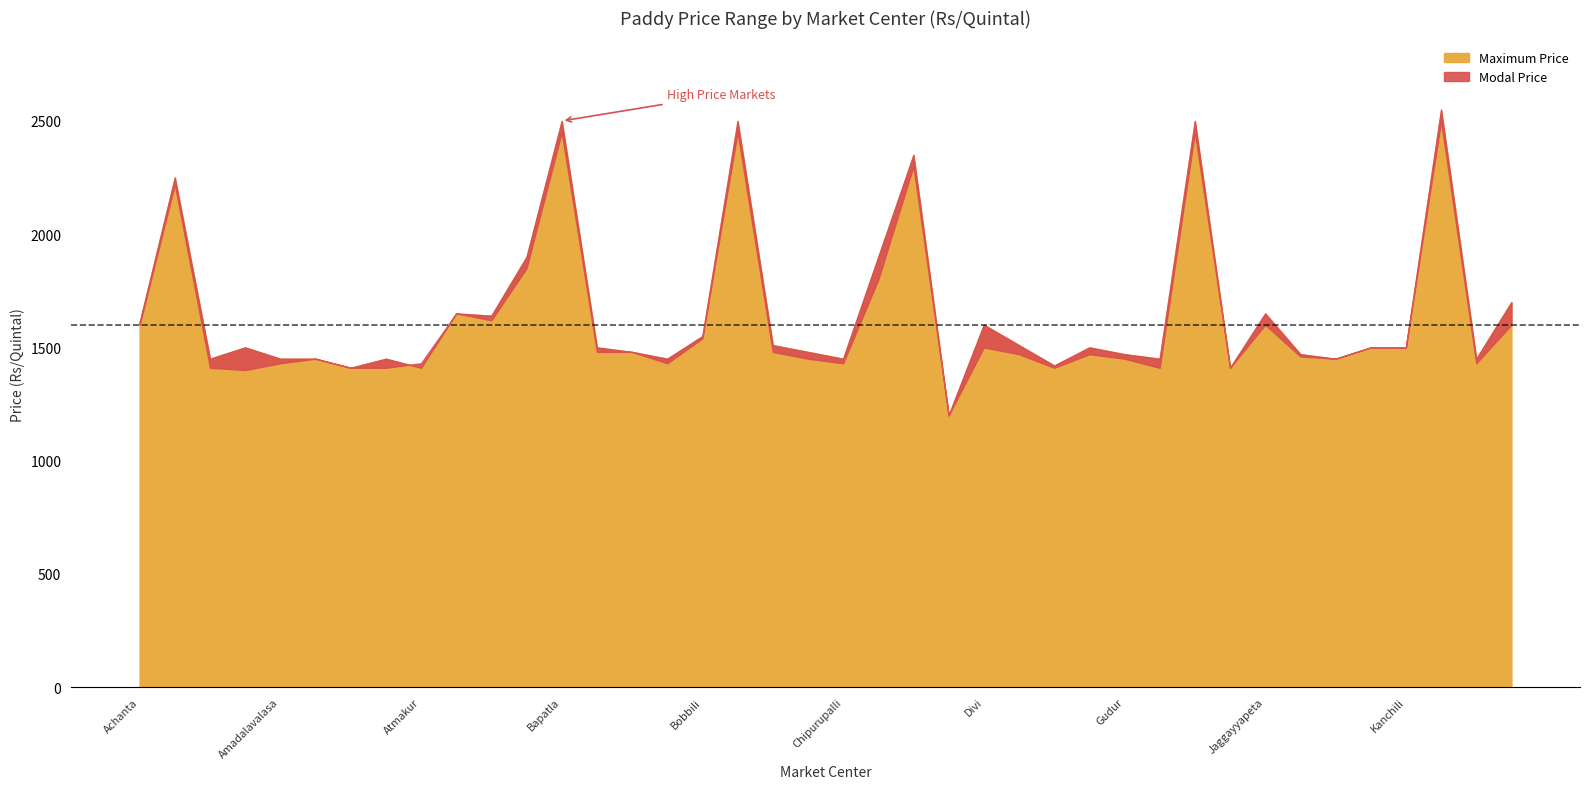

In Maximum Price, how many points are lower than both neighbors (excluding endpoints)?

12